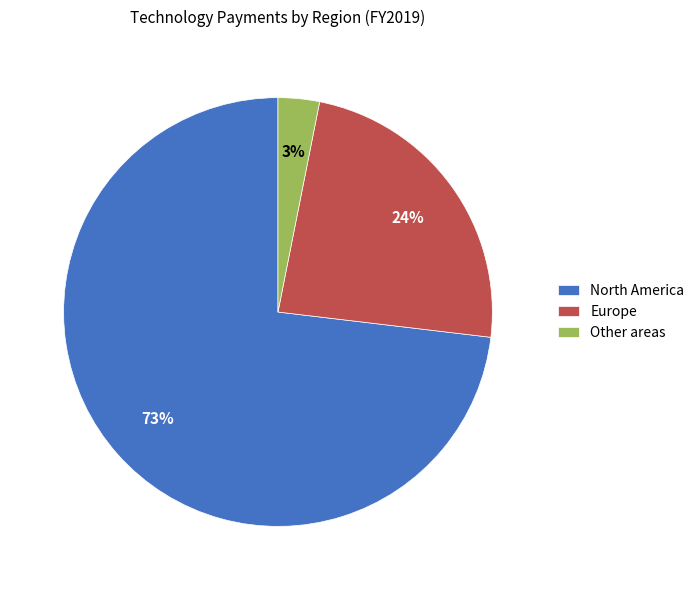

What is the majority slice?

North America